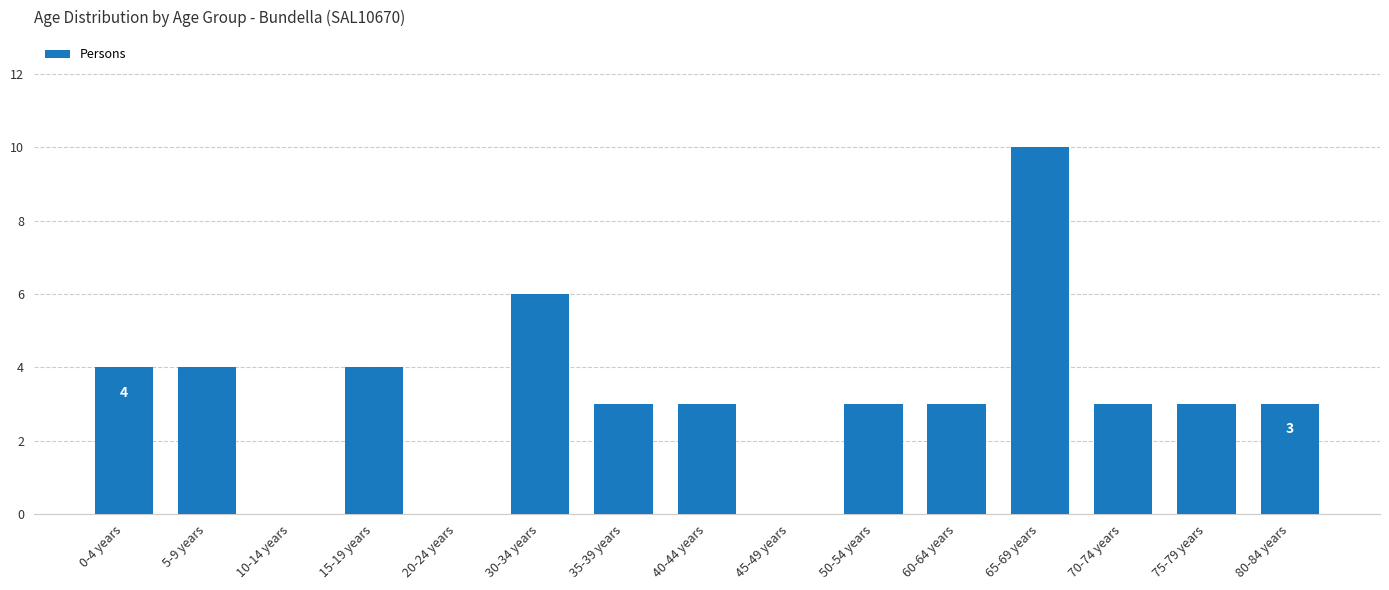

Are the bars horizontal?

No